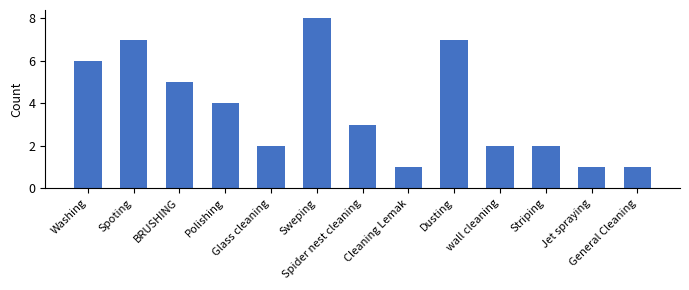

Reading left to right, extract all data points from this chart.

Washing=6	Spoting=7	BRUSHING=5	Polishing=4	Glass cleaning=2	Sweping=8	Spider nest cleaning=3	Cleaning Lemak=1	Dusting=7	wall cleaning=2	Striping=2	Jet spraying=1	General Cleaning=1